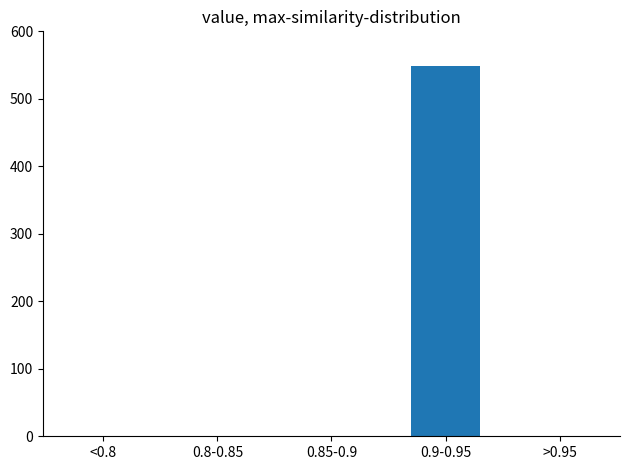

Reading right to left, what are all the values shown in this chart?

>0.95=0	0.9-0.95=548	0.85-0.9=0	0.8-0.85=0	<0.8=0